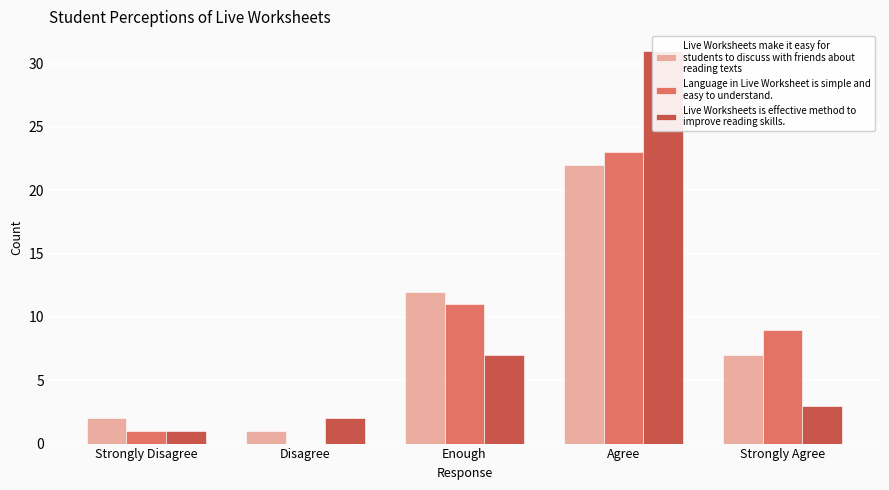

Is it true that Live Worksheets is effective method to improve reading skills. equals 2 at Disagree?

True